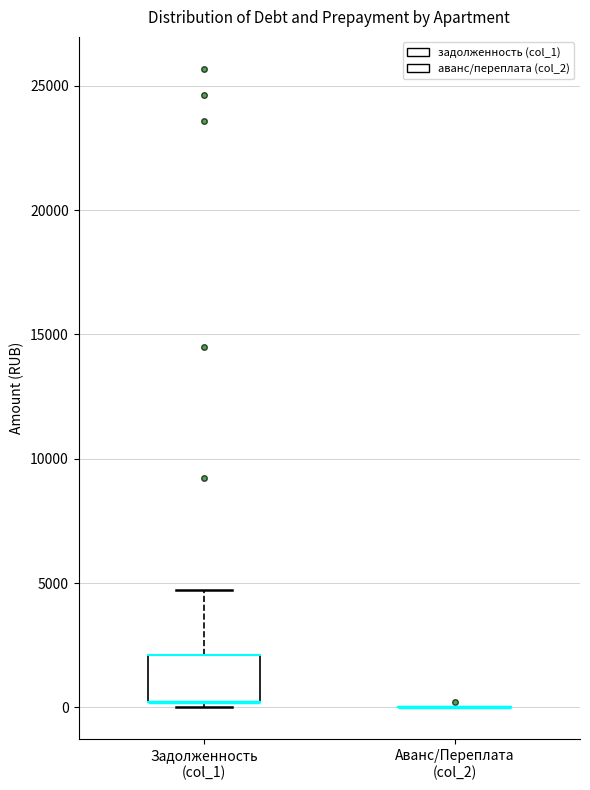

Reading left to right, transcribe this box plot: for each box, give where its median line is, the range the box spans, and where its two whiskers end, as read against the y-axis. The values are not printed on the chart, so give them approximately, as read against the axis.

Задолженность (col_1): median 0 (drawn on the box's lower edge), box 0 to 2000, whiskers 0 (just below the box's lower edge) to 4500
Аванс/Переплата (col_2): box collapsed to a line at 0, whiskers 0 to 0